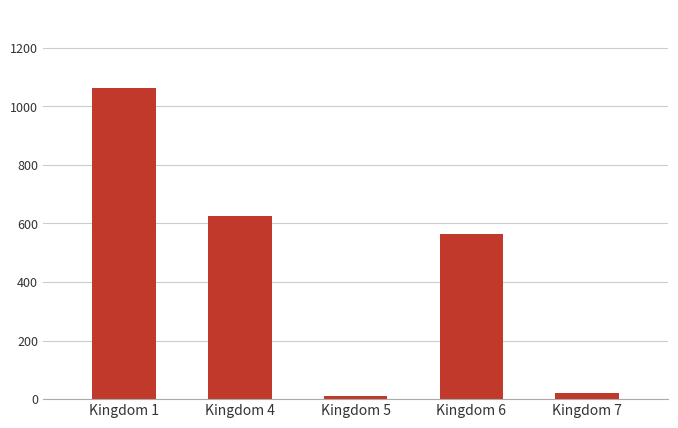

At which label is the value closest to 537?

Kingdom 6